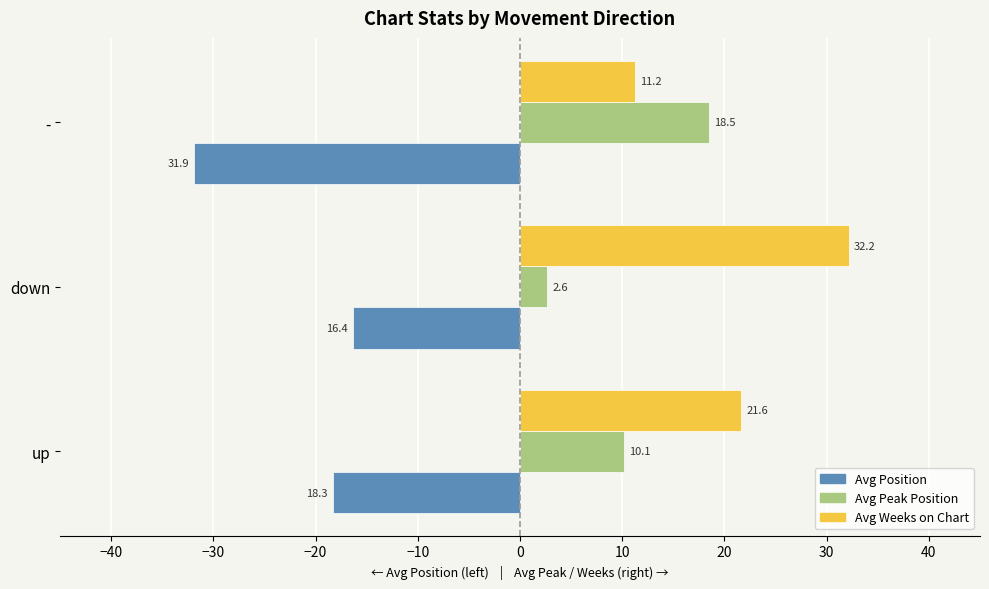

What is the average value of the Avg Weeks on Chart series?

21.7